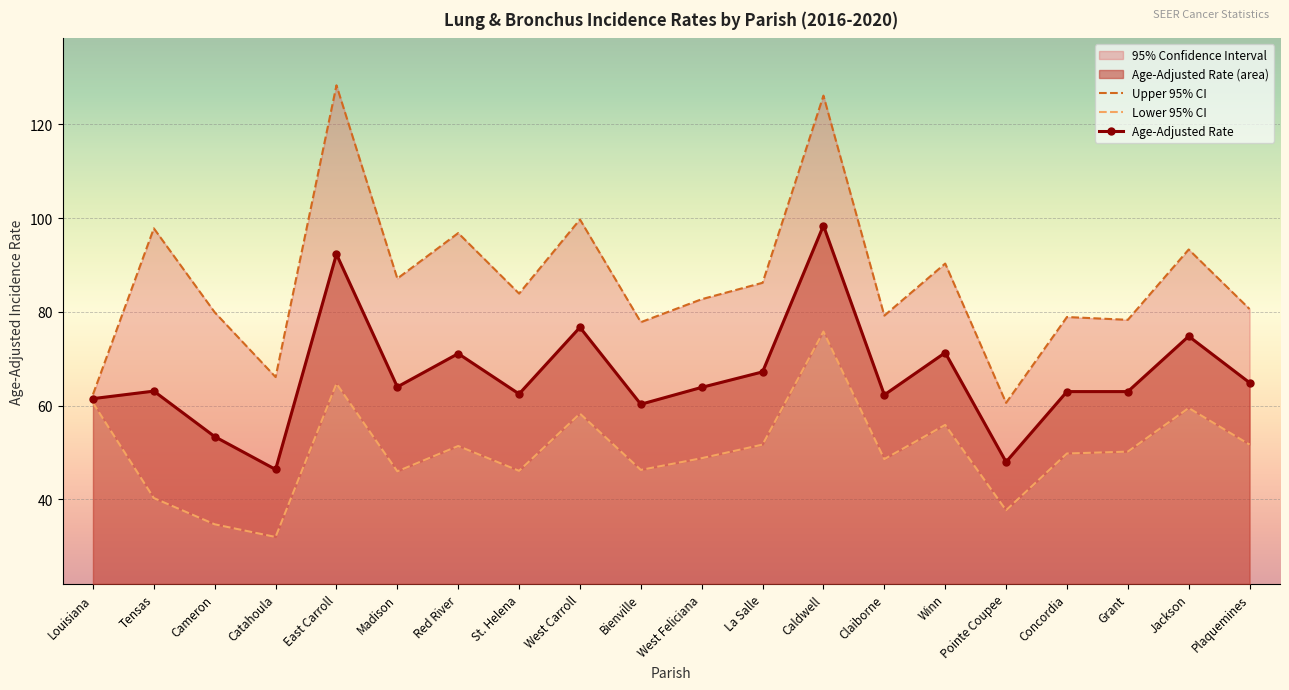

Reading left to right, extract all data points from this chart.

Upper 95% CI: Louisiana=62.4	Tensas=97.8	Cameron=79.9	Catahoula=66.1	East Carroll=128.3	Madison=87.1	Red River=96.8	St. Helena=83.9	West Carroll=99.7	Bienville=77.8	West Feliciana=82.7	La Salle=86.2	Caldwell=126.1	Claiborne=79.2	Winn=90.3	Pointe Coupee=60.6	Concordia=78.9	Grant=78.3	Jackson=93.3	Plaquemines=80.6
Lower 95% CI: Louisiana=60.6	Tensas=40.3	Cameron=34.7	Catahoula=32.0	East Carroll=64.7	Madison=46.0	Red River=51.4	St. Helena=46.1	West Carroll=58.3	Bienville=46.3	West Feliciana=48.8	La Salle=51.7	Caldwell=75.8	Claiborne=48.6	Winn=55.9	Pointe Coupee=37.7	Concordia=49.8	Grant=50.2	Jackson=59.5	Plaquemines=51.7
Age-Adjusted Rate: Louisiana=61.5	Tensas=63.1	Cameron=53.4	Catahoula=46.4	East Carroll=92.3	Madison=64.0	Red River=71.1	St. Helena=62.5	West Carroll=76.7	Bienville=60.3	West Feliciana=63.9	La Salle=67.2	Caldwell=98.4	Claiborne=62.3	Winn=71.3	Pointe Coupee=48.0	Concordia=63.0	Grant=63.0	Jackson=74.8	Plaquemines=64.9